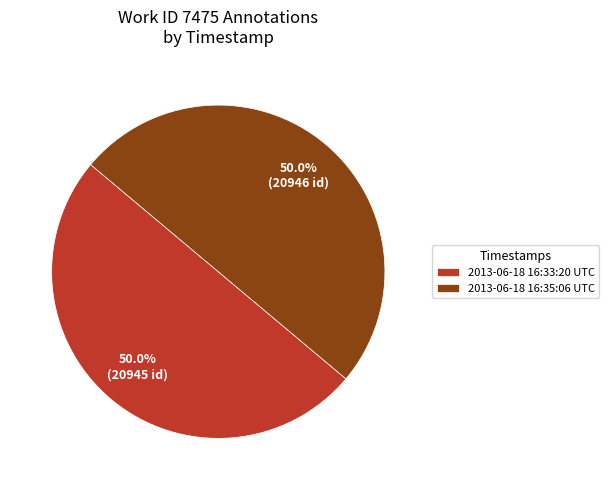

How many slices are in this pie chart?

2